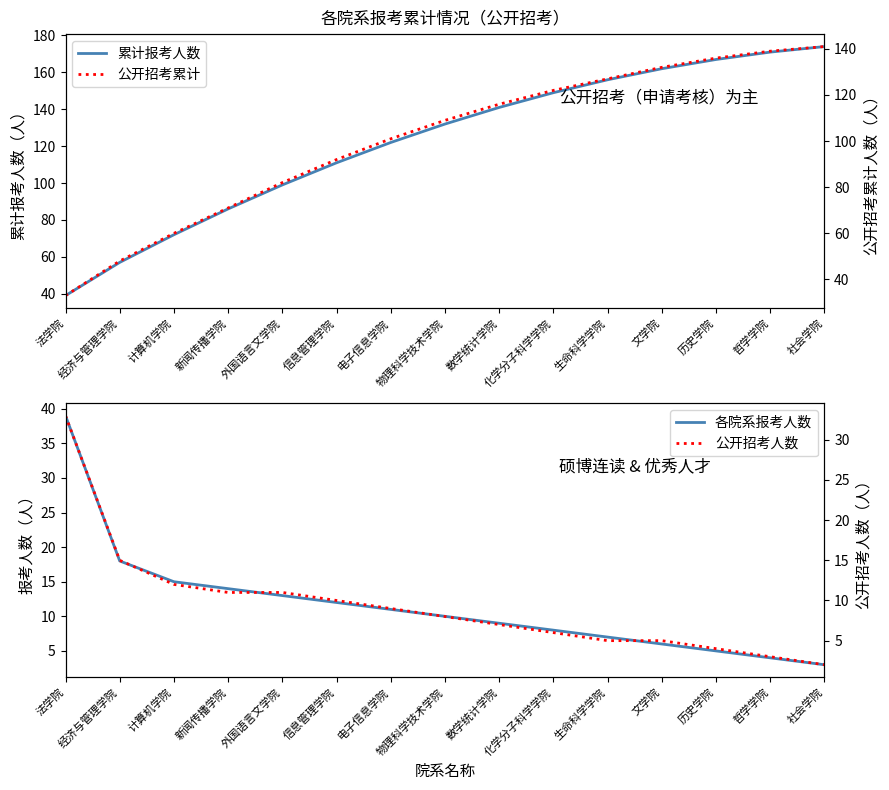

Which series has the largest range (max minus min)?

累计报考人数